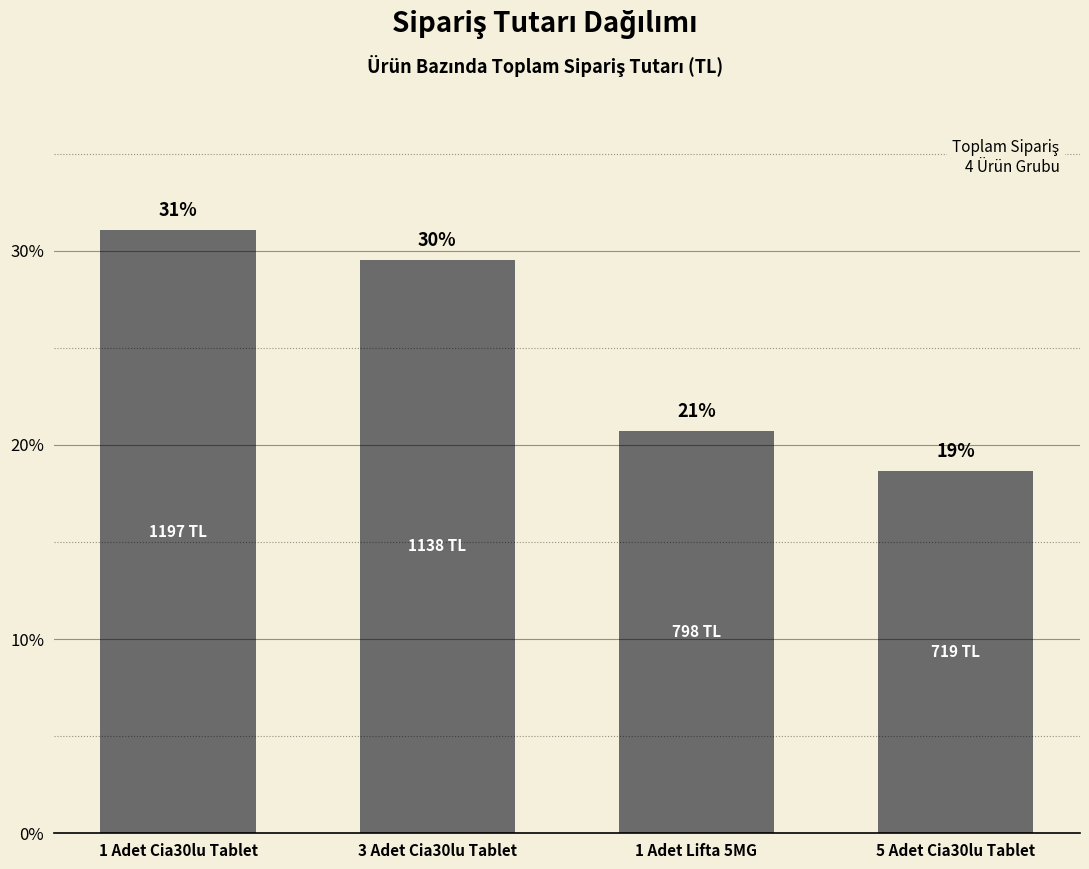

What is the change in value from 1 Adet Cia30lu Tablet to 3 Adet Cia30lu Tablet?

-1.5